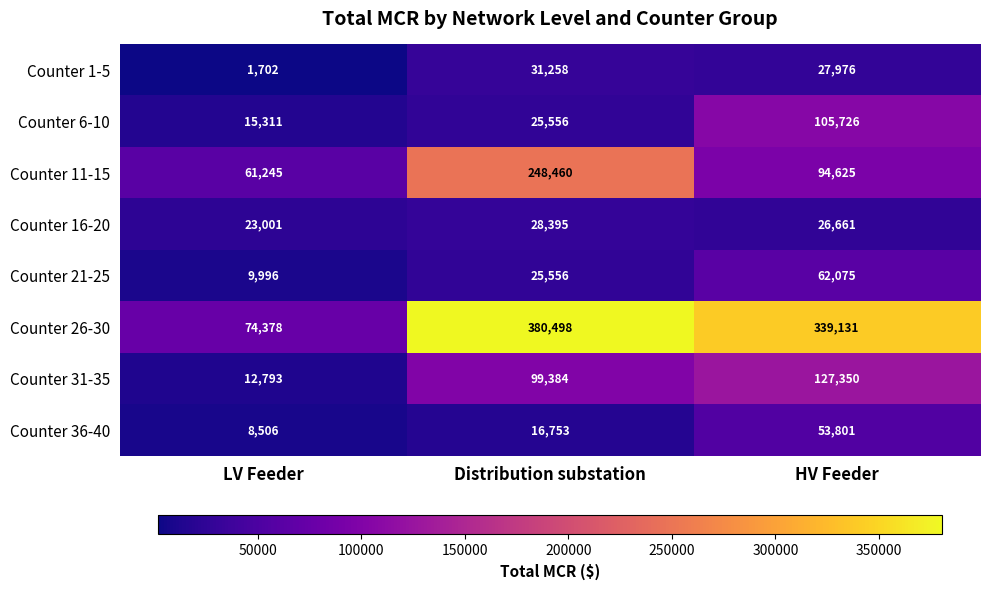

What is the total value across all series at LV Feeder?

206932